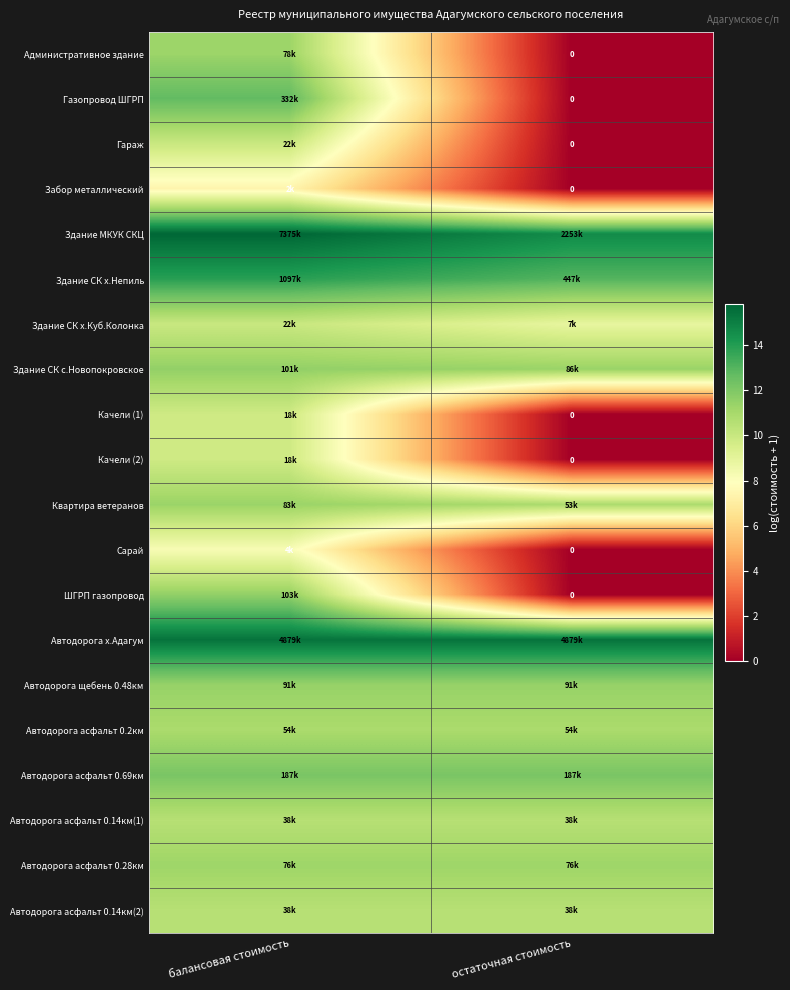

Which series has the largest total across all categories?

Автодорога х.Адагум